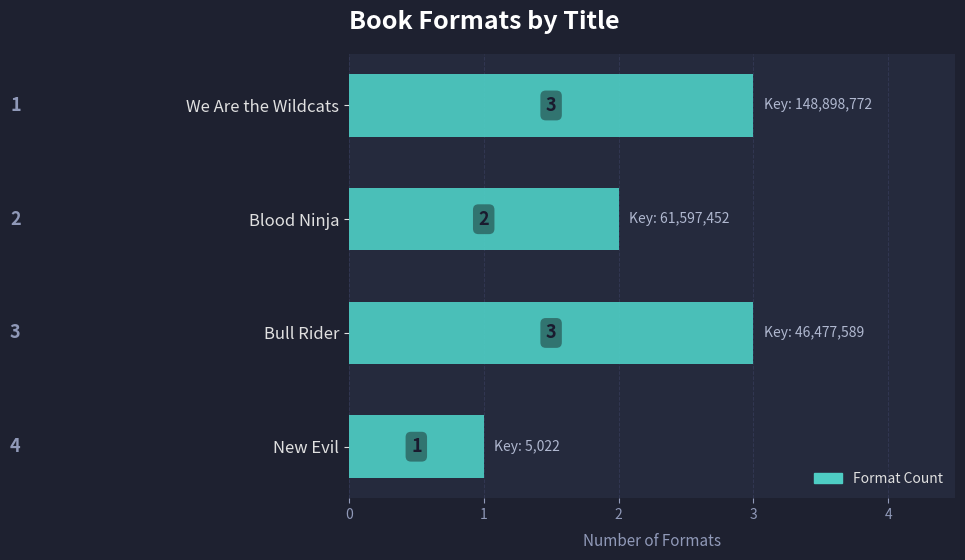

What is the difference between the second highest and minimum values?

2